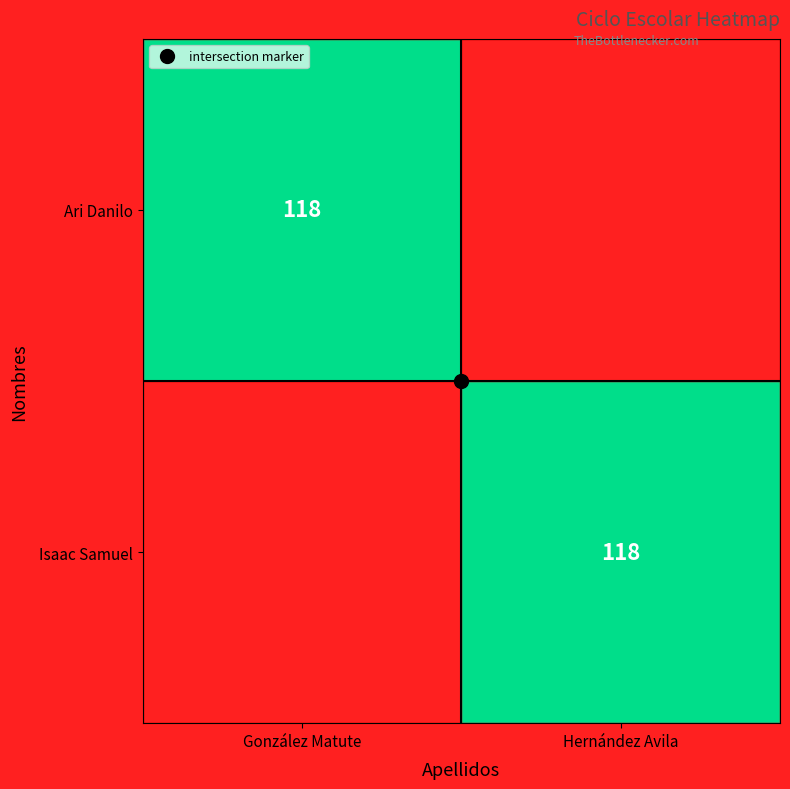

The value of Ari Danilo at Hernández Avila is -75. True or false?

False